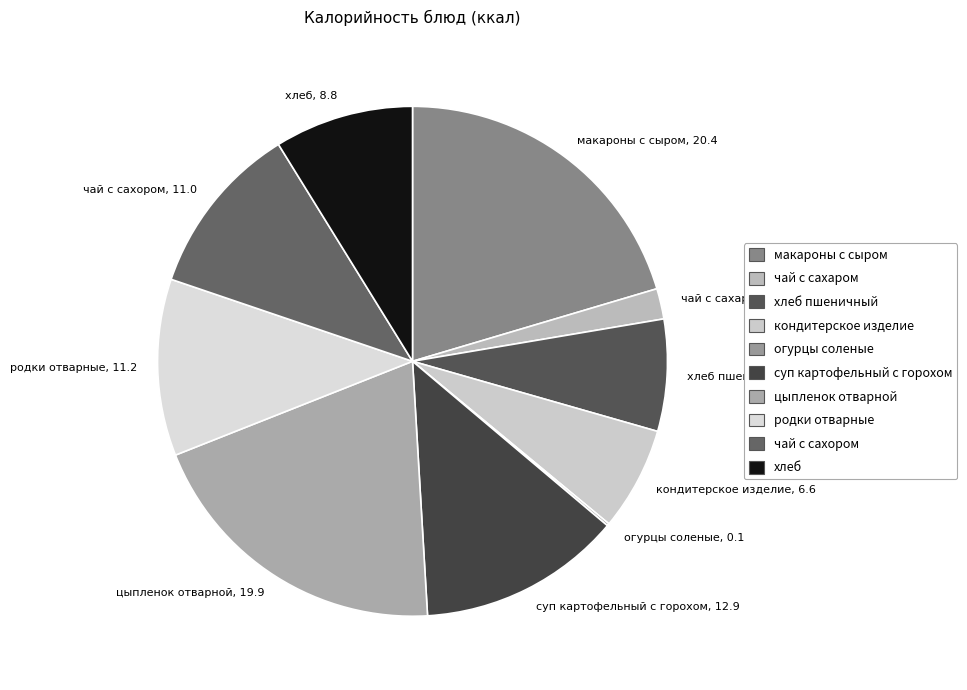

Does any single category account for the majority?

No